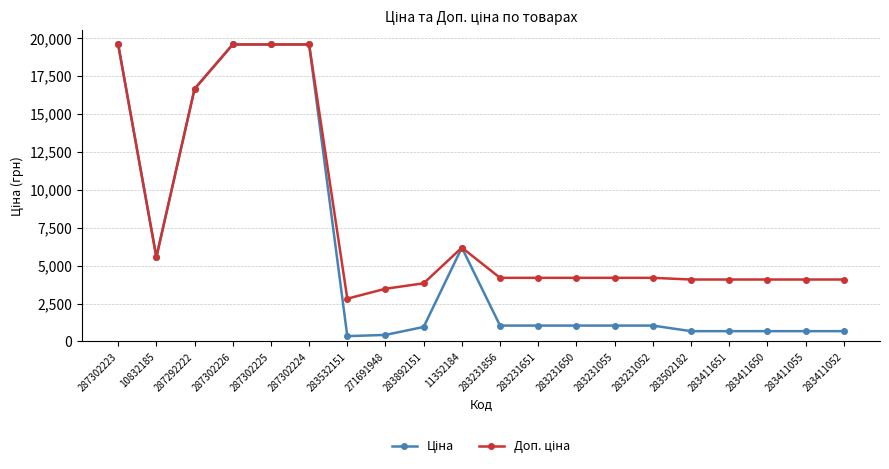

What is the label of the 18th point from the left?

283411650